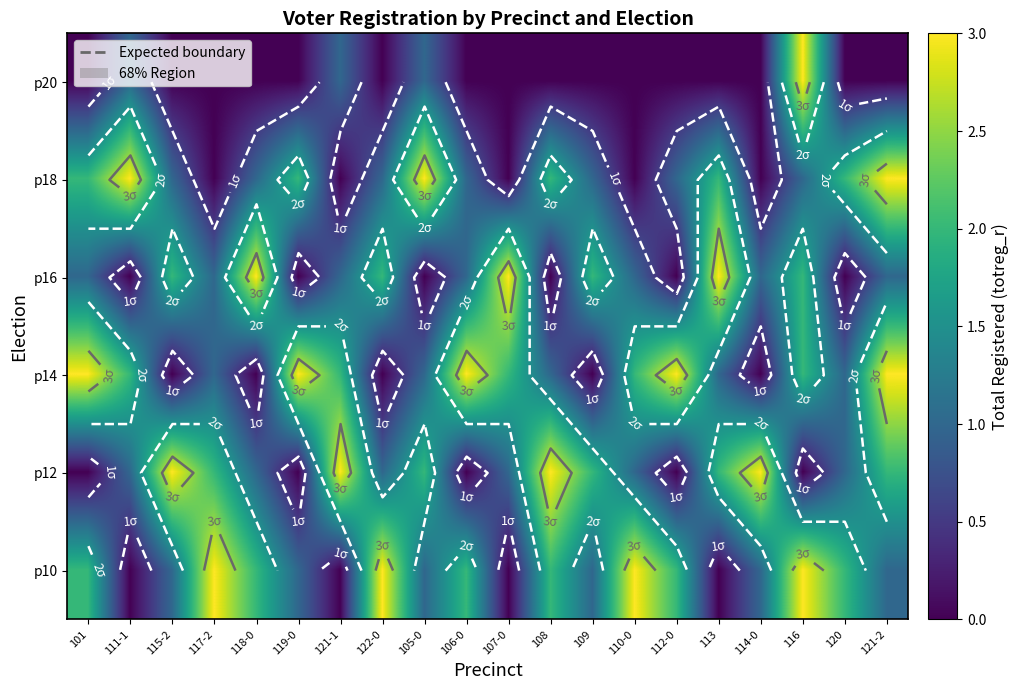

Which has a higher value, 112-0 or 115-2?

112-0